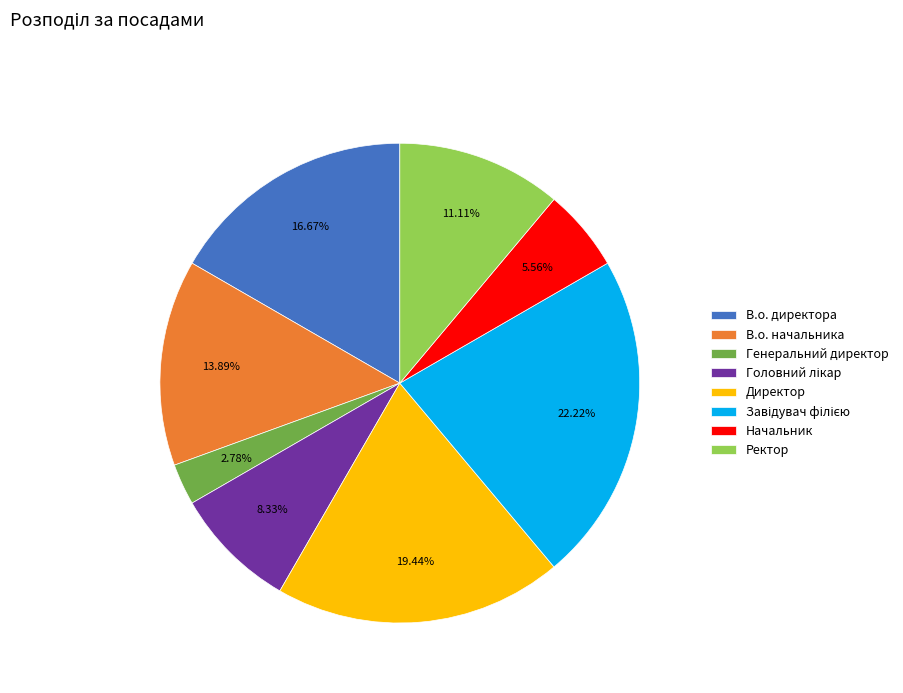

Which category has the smallest portion of the pie?

Генеральний директор